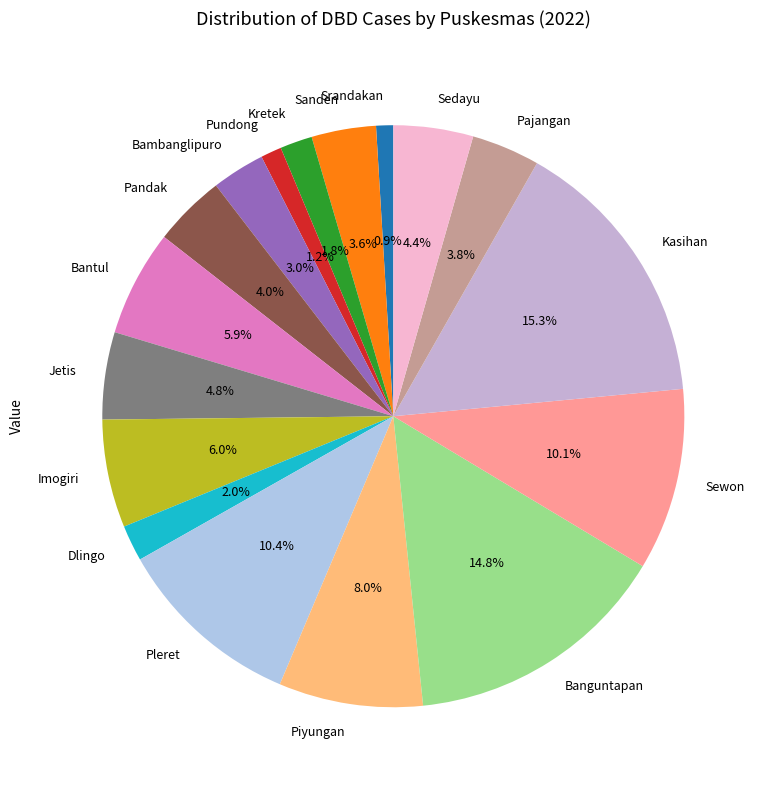

Is it true that Banguntapan is 15% of the pie?

True